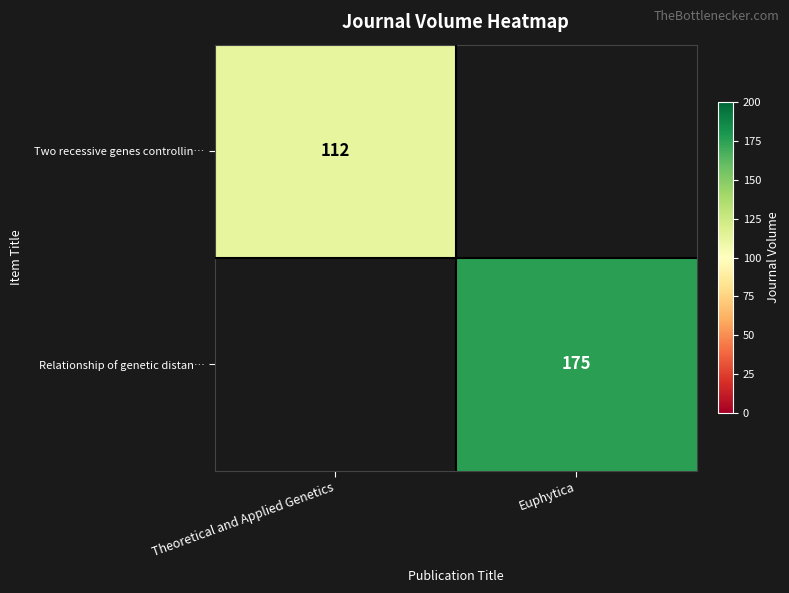

The Relationship of genetic distan… series shows 175 at Euphytica. True or false?

True